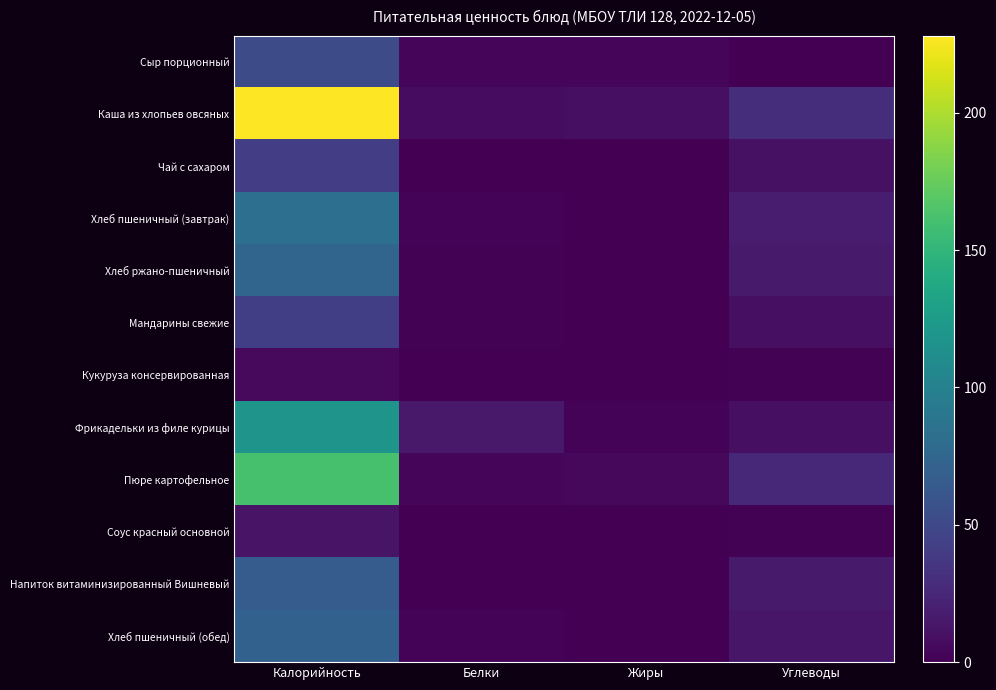

Reading right to left, transcribe all the data shown in this chart.

Сыр порционный: Углеводы=0.0	Жиры=4.0	Белки=4.1	Калорийность=52.5
Каша из хлопьев овсяных: Углеводы=29.5	Жиры=9.0	Белки=7.3	Калорийность=228.0
Чай с сахаром: Углеводы=10.1	Жиры=0.1	Белки=0.2	Калорийность=41.5
Хлеб пшеничный (завтрак): Углеводы=17.4	Жиры=0.3	Белки=2.7	Калорийность=83.1
Хлеб ржано-пшеничный: Углеводы=16.4	Жиры=0.2	Белки=1.6	Калорийность=74.0
Мандарины свежие: Углеводы=9.0	Жиры=0.2	Белки=1.0	Калорийность=42.0
Кукуруза консервированная: Углеводы=1.1	Жиры=0.0	Белки=0.2	Калорийность=5.7
Фрикадельки из филе курицы: Углеводы=9.1	Жиры=2.1	Белки=15.7	Калорийность=118.2
Пюре картофельное: Углеводы=26.4	Жиры=4.7	Белки=3.4	Калорийность=161.4
Соус красный основной: Углеводы=1.6	Жиры=0.5	Белки=0.2	Калорийность=12.1
Напиток витаминизированный Вишневый: Углеводы=16.5	Жиры=0.0	Белки=0.0	Калорийность=65.9
Хлеб пшеничный (обед): Углеводы=14.2	Жиры=0.3	Белки=2.3	Калорийность=71.2